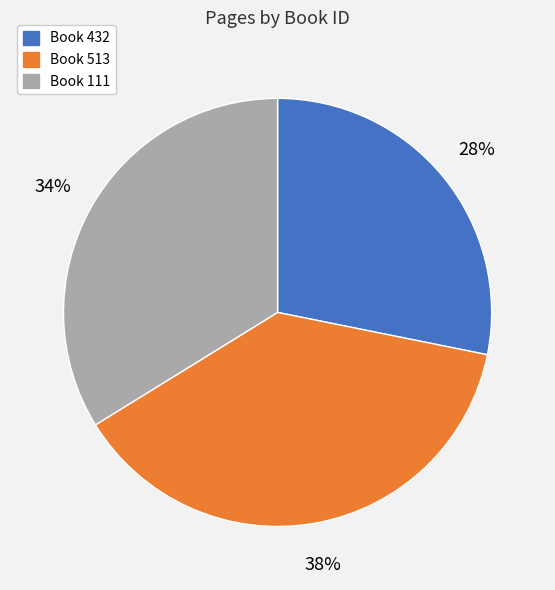

Which category has the biggest portion of the pie?

Book 513